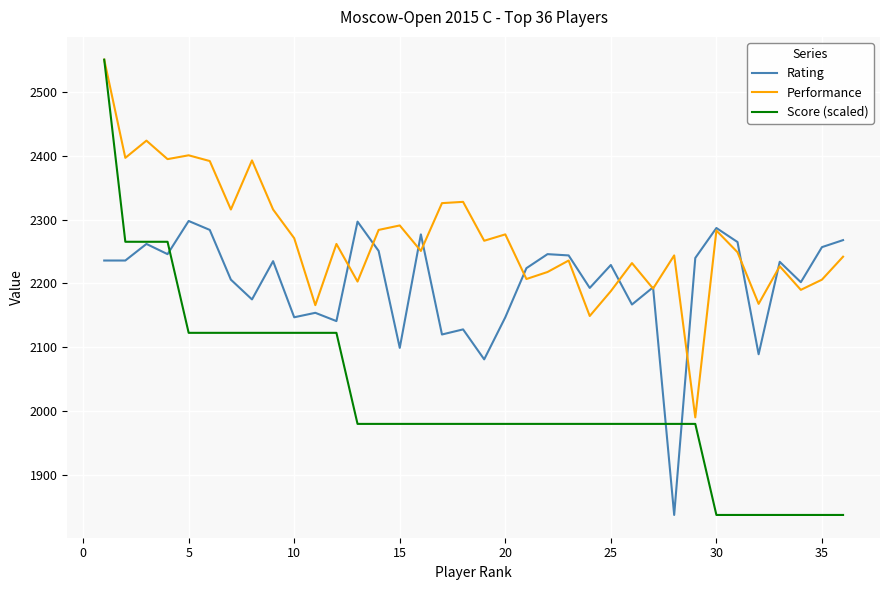

Which series has the largest total across all categories?

Performance